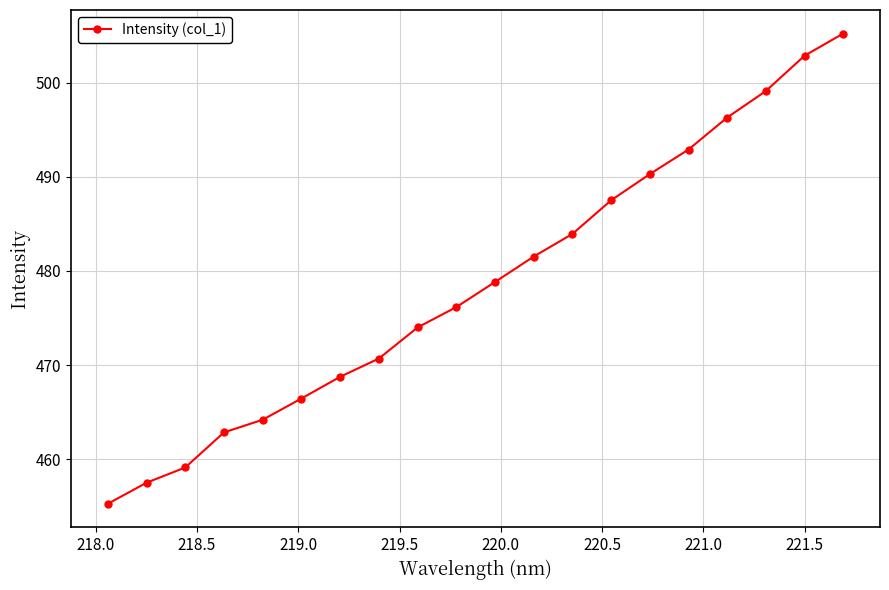

What is the smallest value displayed?

455.3